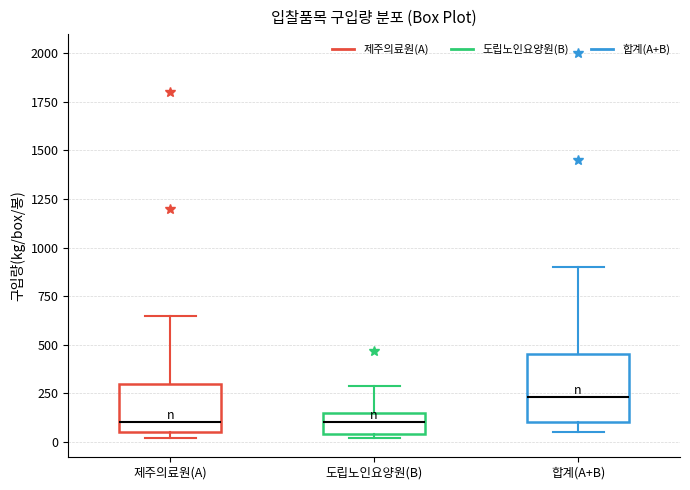

Reading left to right, read every box against the y-axis: the position of its median line, the range the box covers, and the ends of its whiskers. The values are not printed on the chart, so give them approximately, as read against the axis.

제주의료원(A): median 100, box 50 to 300, whiskers 0 to 650
도립노인요양원(B): median 100, box 50 to 150, whiskers 0 to 300
합계(A+B): median 250, box 100 to 450, whiskers 50 to 900